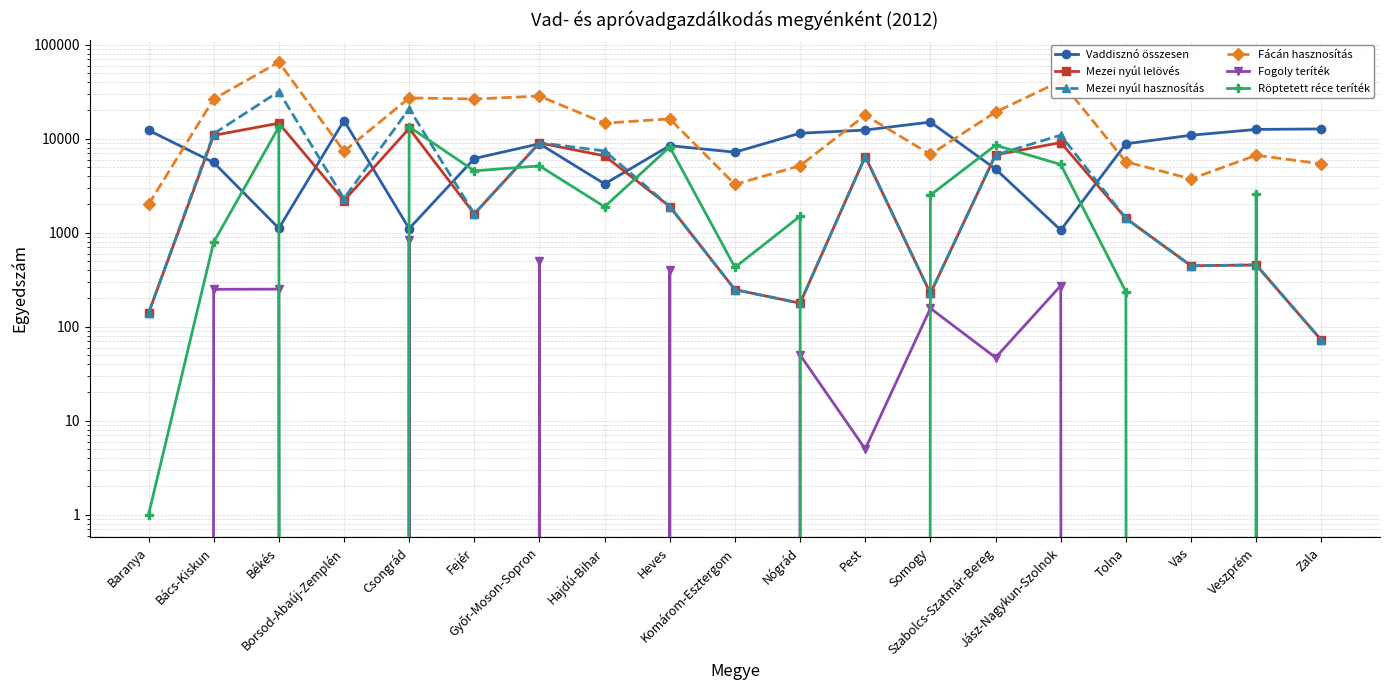

At which category is the sum across all series the highest?

Békés